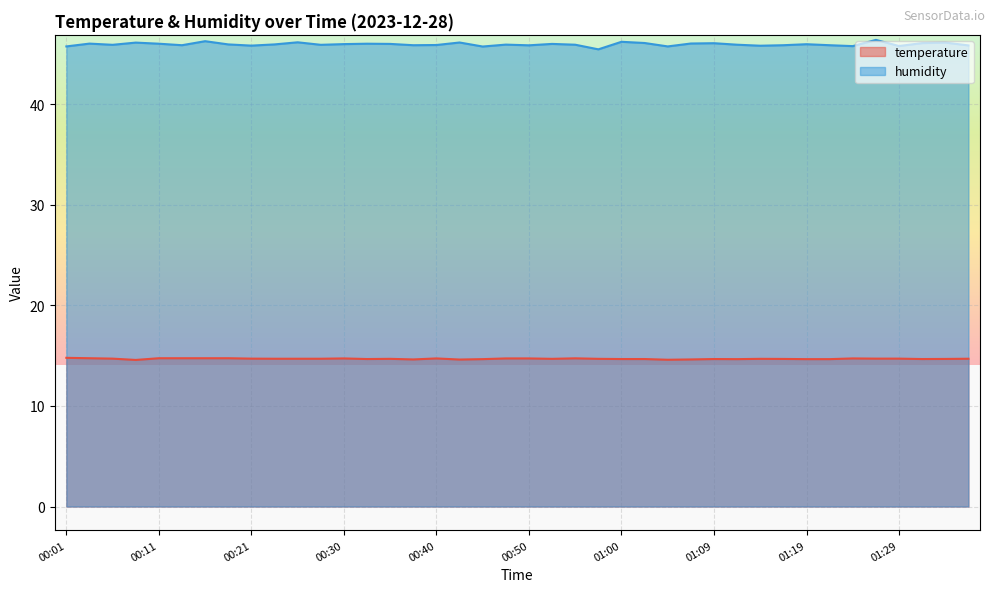

At 01:02, list the series in order from largest to smallest.

humidity, temperature